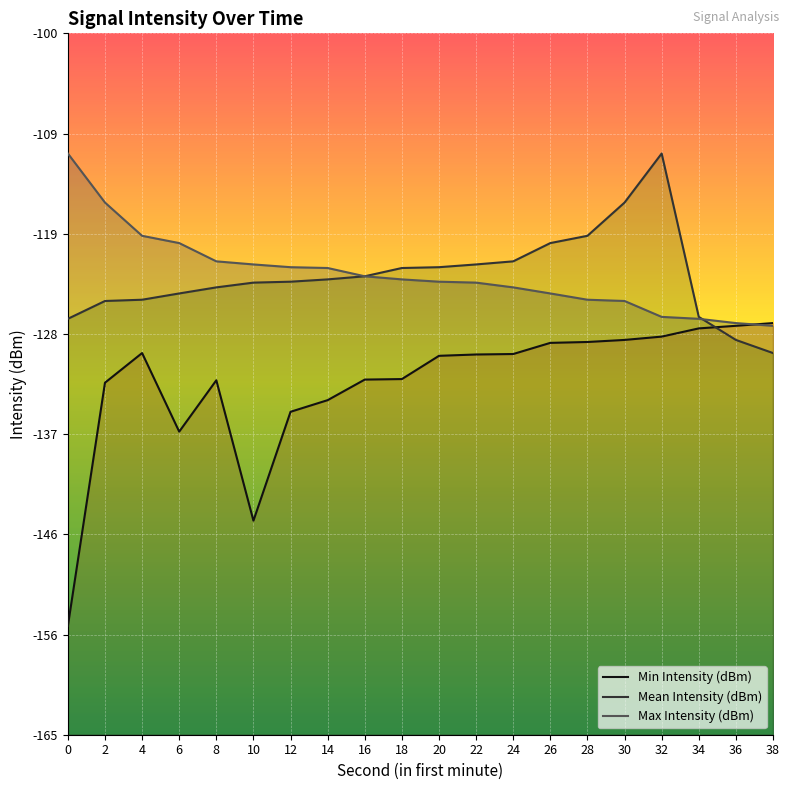

Rank the series at 32 from highest to lowest value.

Mean Intensity (dBm), Max Intensity (dBm), Min Intensity (dBm)